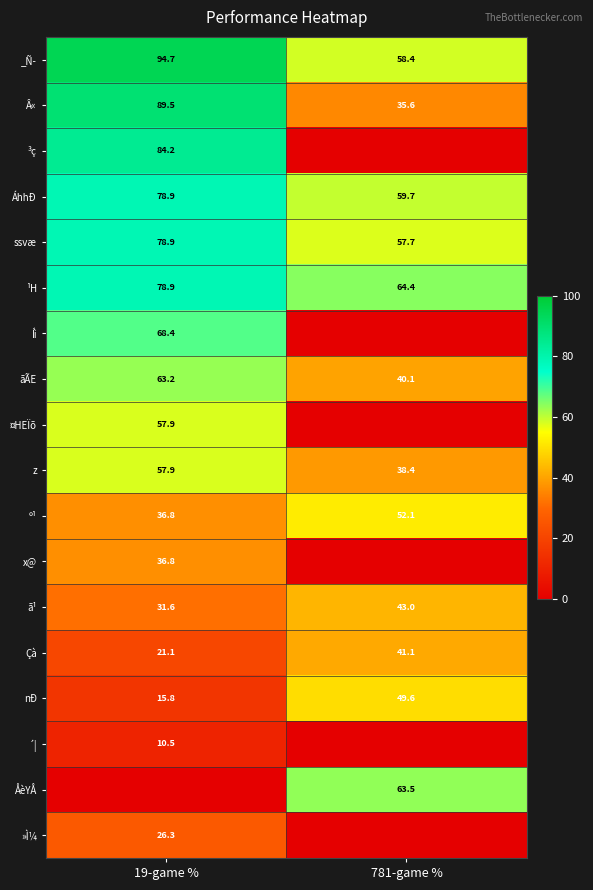

What is the spread (max minus min) of values at 19-game %?

94.7